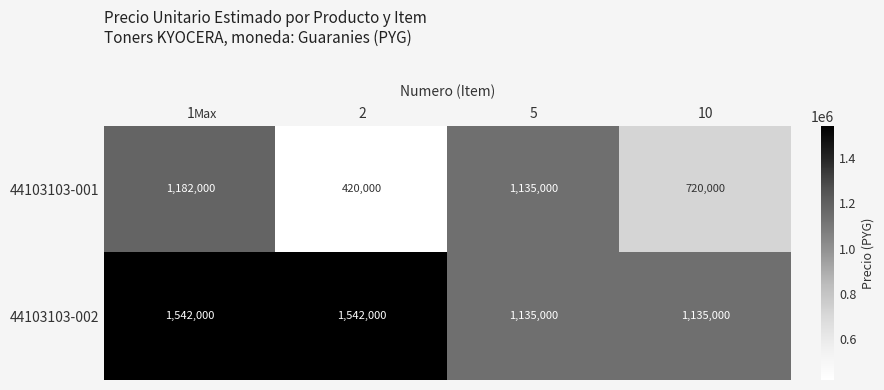

Reading left to right, what are all the values shown in this chart?

44103103-001: 1182000	420000	1135000	720000
44103103-002: 1542000	1542000	1135000	1135000